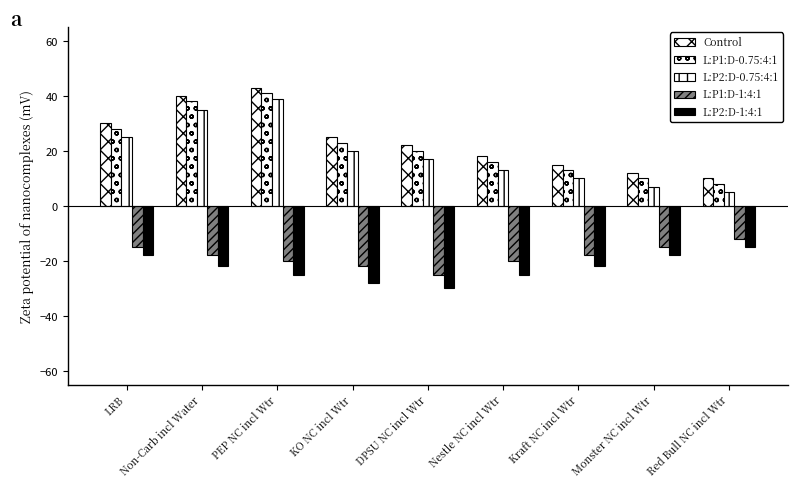

Which series has the largest range (max minus min)?

L:P2:D-0.75:4:1